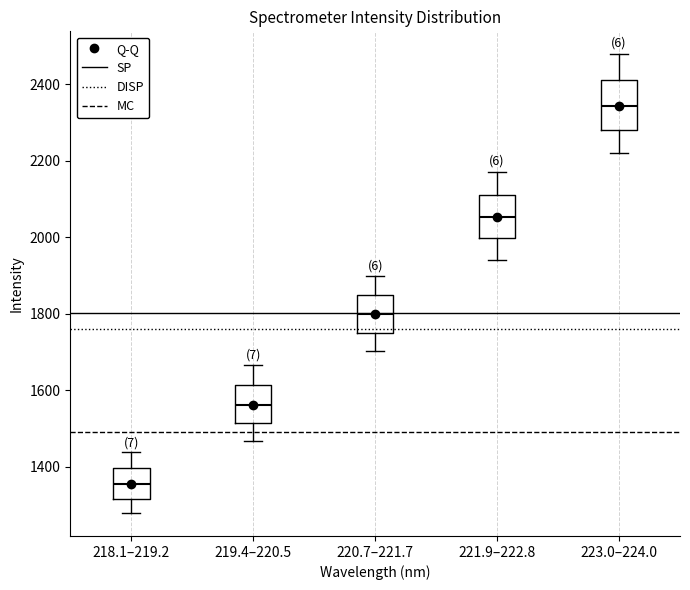

Reading left to right, transcribe this box plot: for each box, give where its median line is, the range the box spans, and where its two whiskers end, as read against the y-axis. The values are not printed on the chart, so give them approximately, as read against the axis.

218.1–219.2: median 1360, box 1320 to 1400, whiskers 1280 to 1440
219.4–220.5: median 1560, box 1520 to 1620, whiskers 1460 to 1660
220.7–221.7: median 1800, box 1760 to 1840, whiskers 1700 to 1900
221.9–222.8: median 2060, box 2000 to 2120, whiskers 1940 to 2180
223.0–224.0: median 2340, box 2280 to 2420, whiskers 2220 to 2480